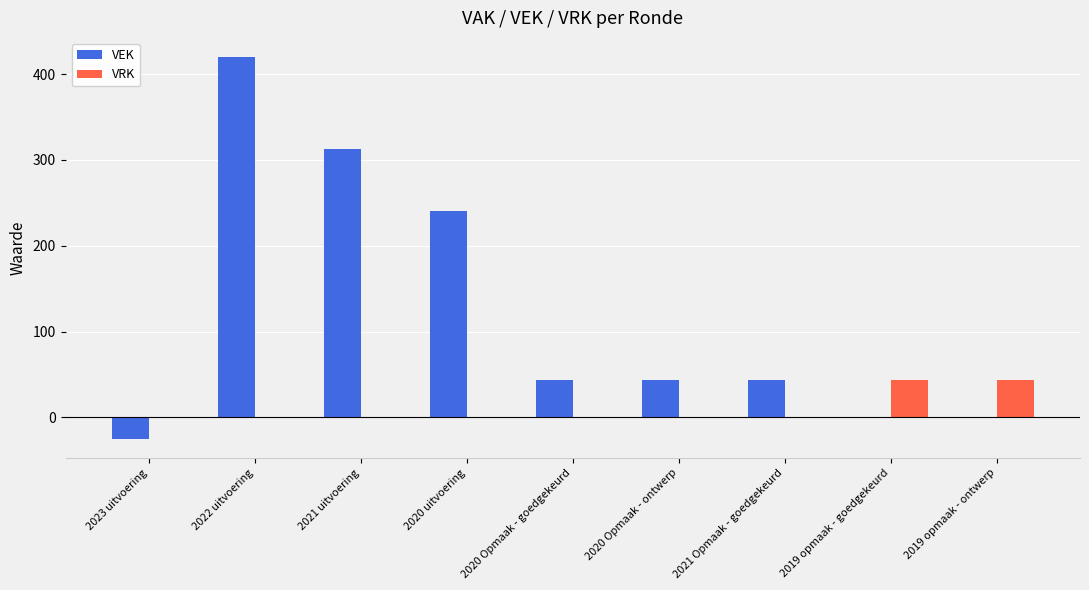

At which label is VEK closest to 197?

2020 uitvoering